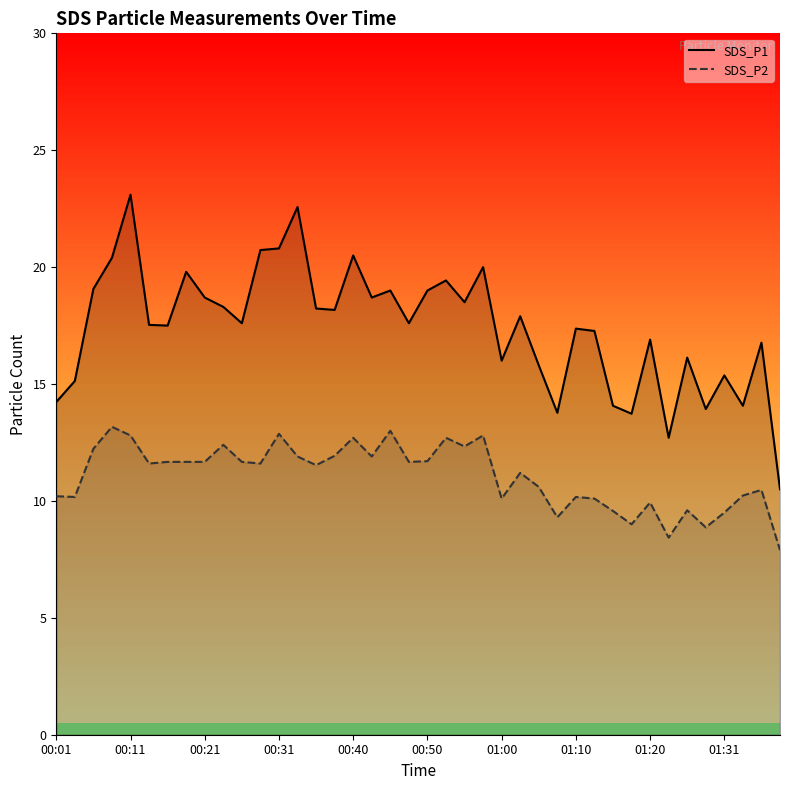

What is the average value of the SDS_P2 series?

11.1